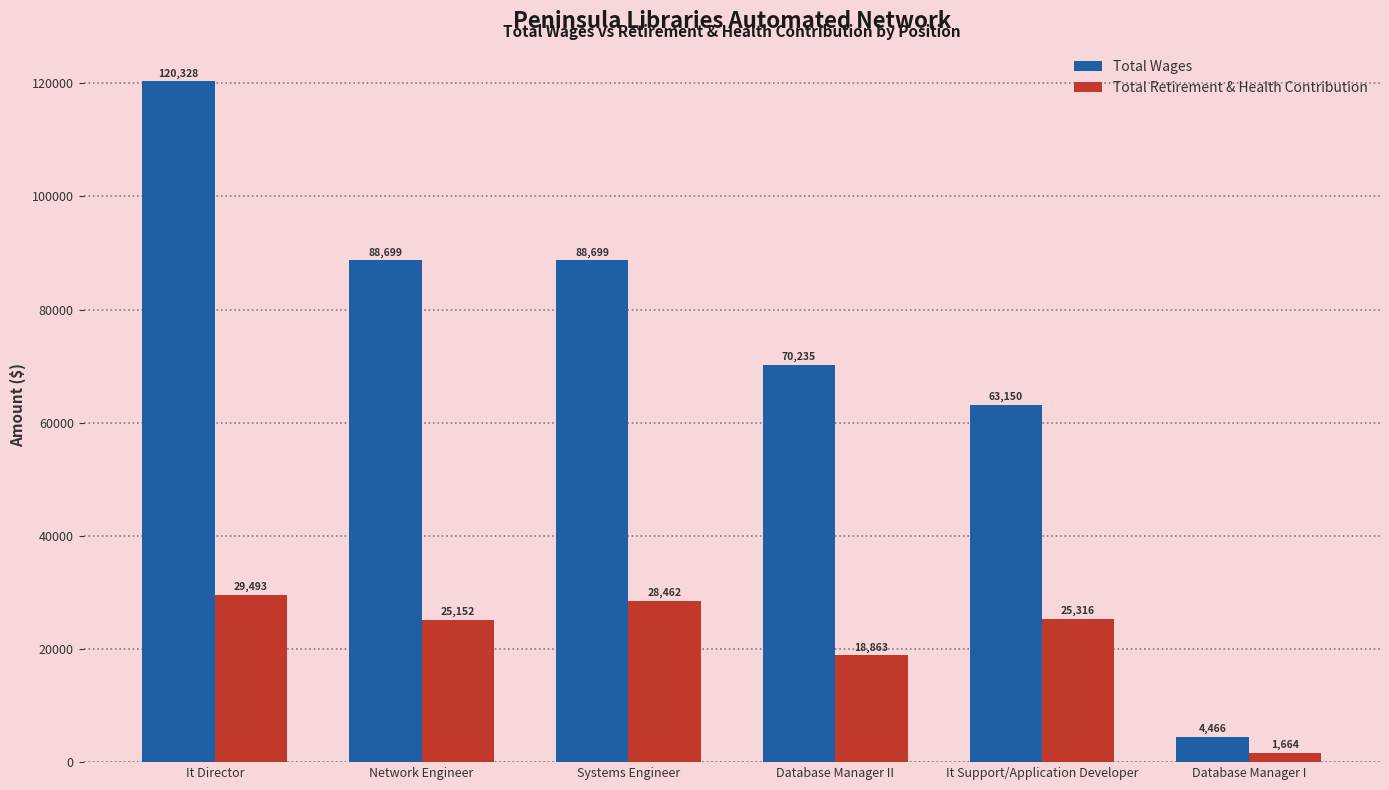

Reading left to right, transcribe all the data shown in this chart.

Total Wages: It Director=120328	Network Engineer=88699	Systems Engineer=88699	Database Manager II=70235	It Support/Application Developer=63150	Database Manager I=4466
Total Retirement & Health Contribution: It Director=29493	Network Engineer=25152	Systems Engineer=28462	Database Manager II=18863	It Support/Application Developer=25316	Database Manager I=1664